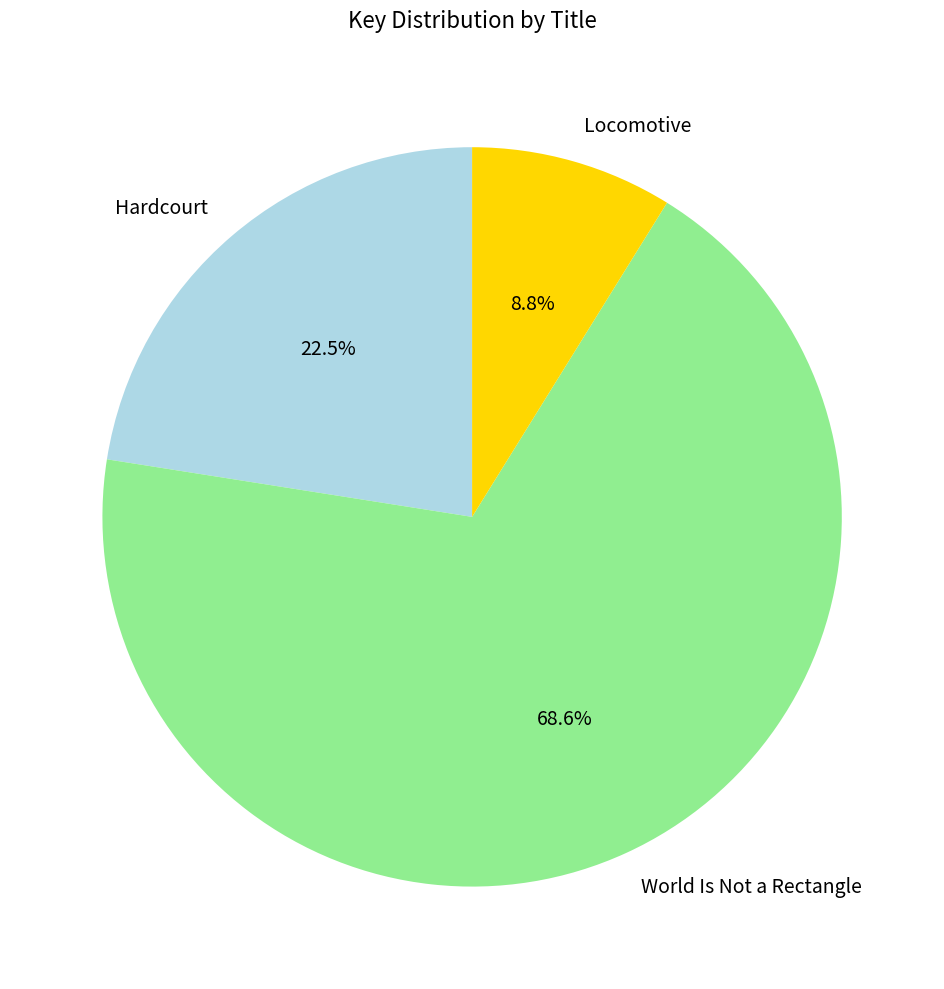

What is the total percentage of Hardcourt and World Is Not a Rectangle?

91.2%